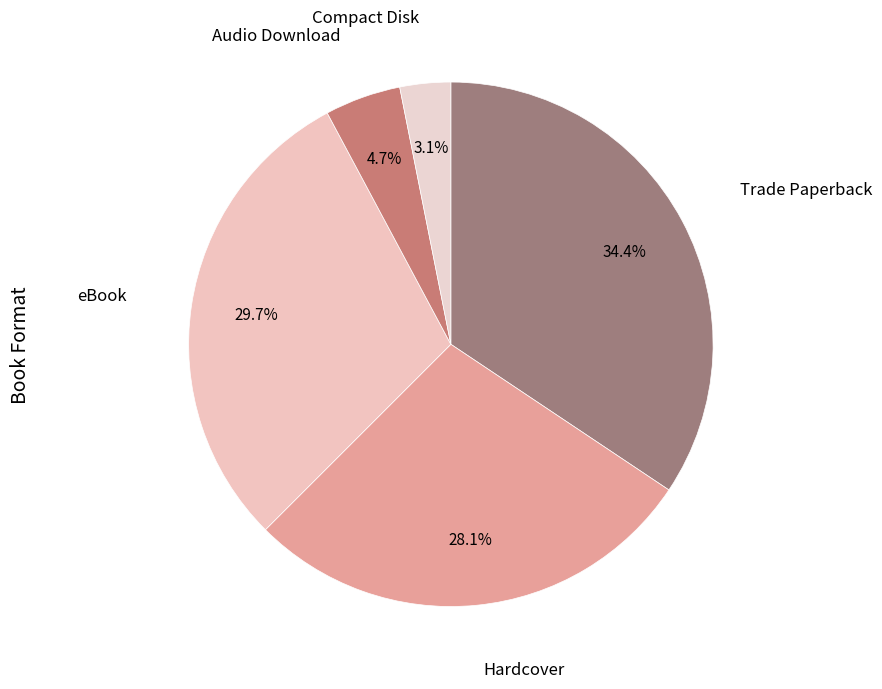

To the nearest percent, what is the difference between the largest and smallest slice percentages?

31%